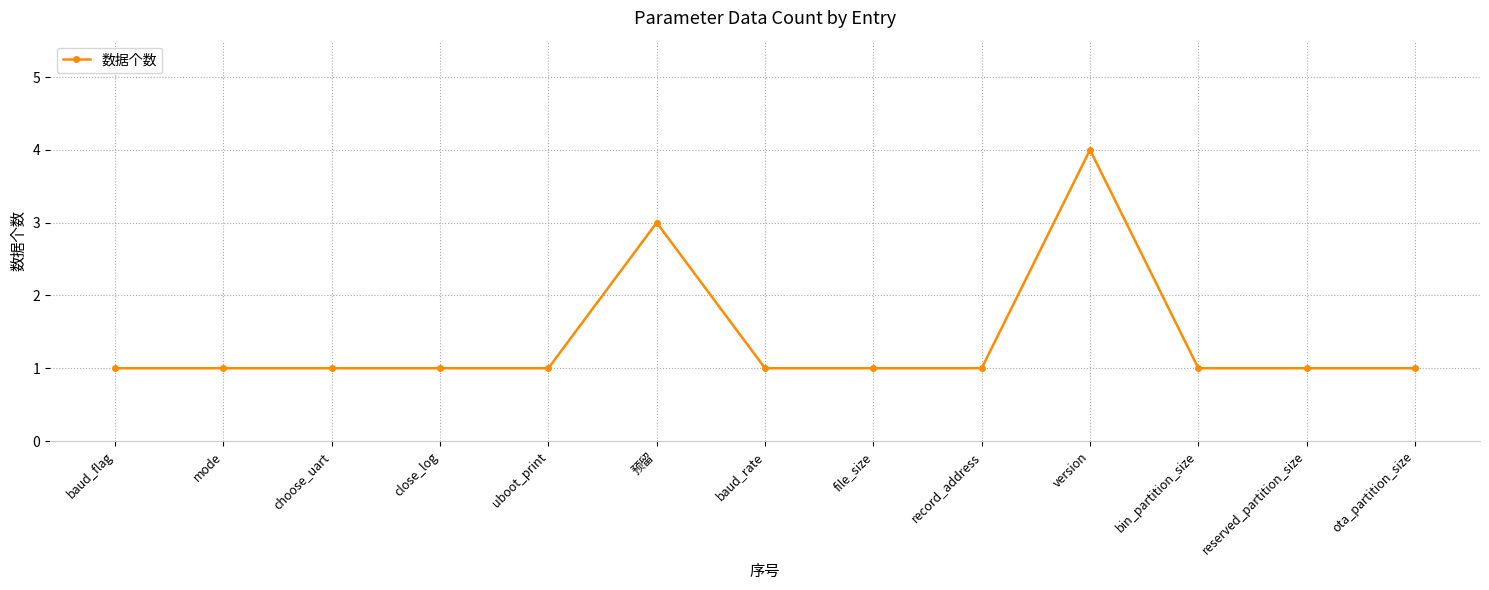

Which label corresponds to the largest value in the chart?

version